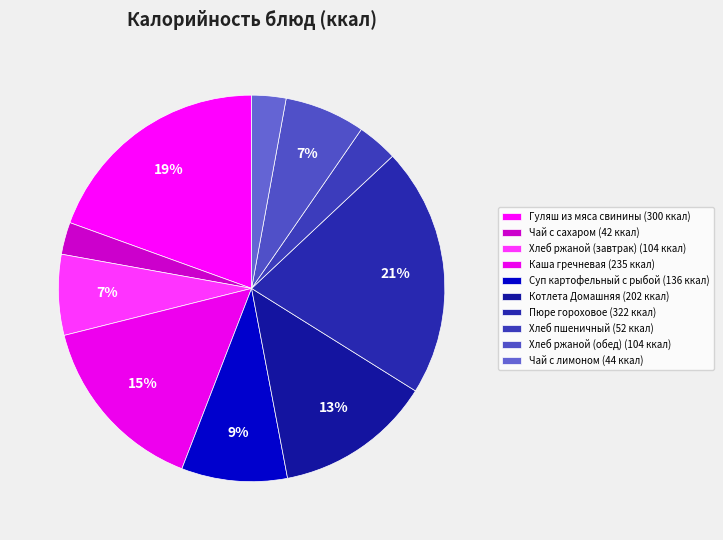

What percentage is the Каша гречневая slice, to the nearest percent?

15%